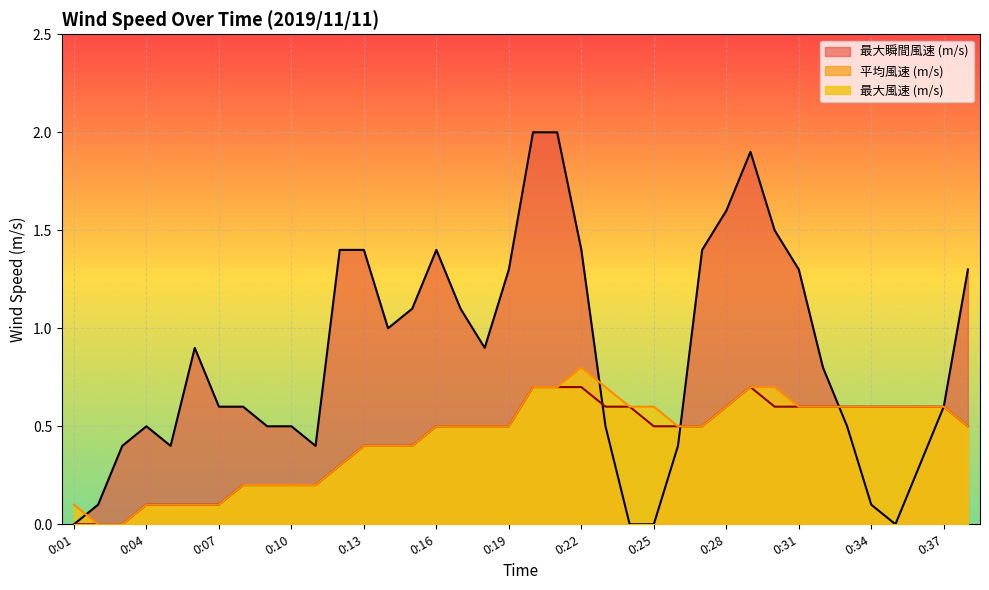

The value of 最大風速 (m/s) at 0:11 is 0.3. True or false?

False